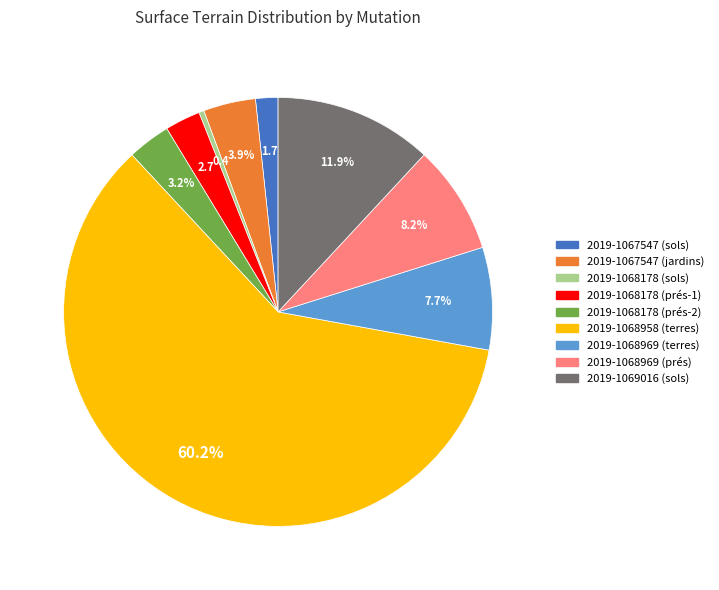

Between 2019-1068178 (sols) and 2019-1068178 (prés-2), which is larger?

2019-1068178 (prés-2)